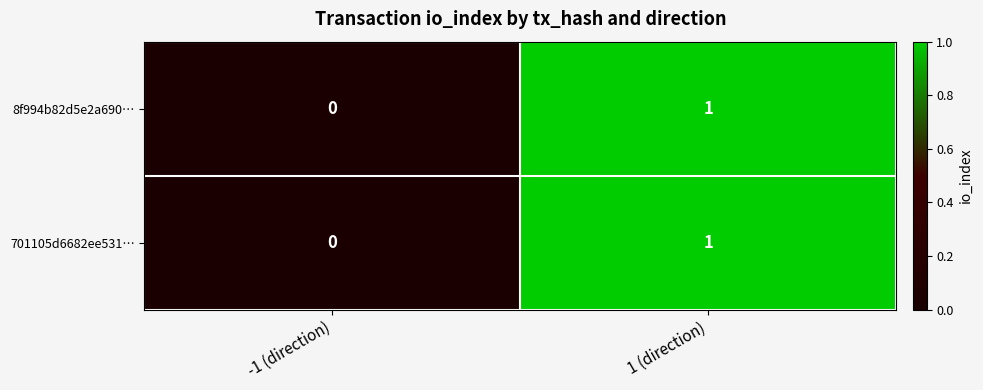

Count the number of data series in this chart.

2